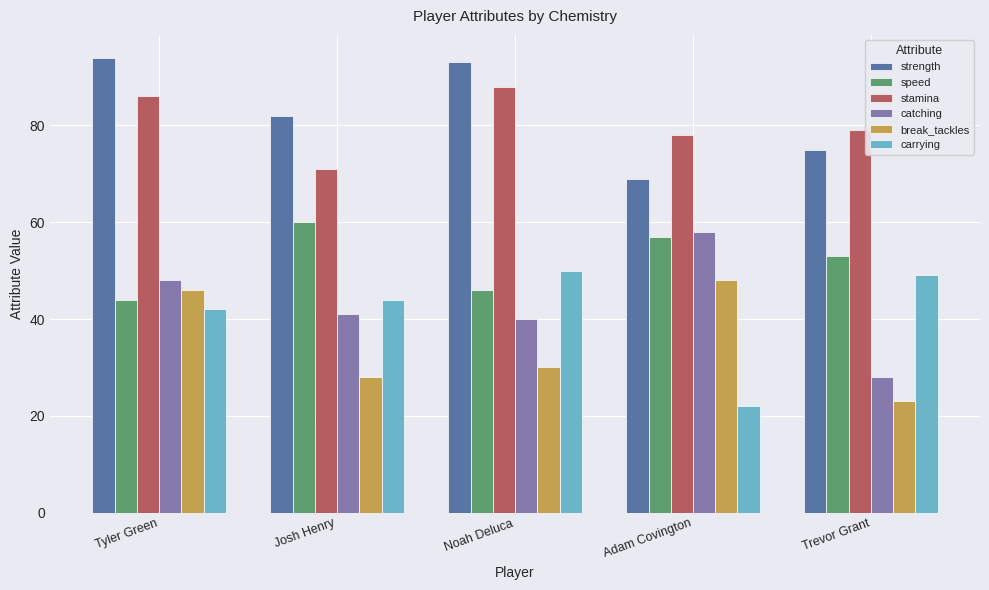

What is the difference between the strength values at Josh Henry and Adam Covington?

13